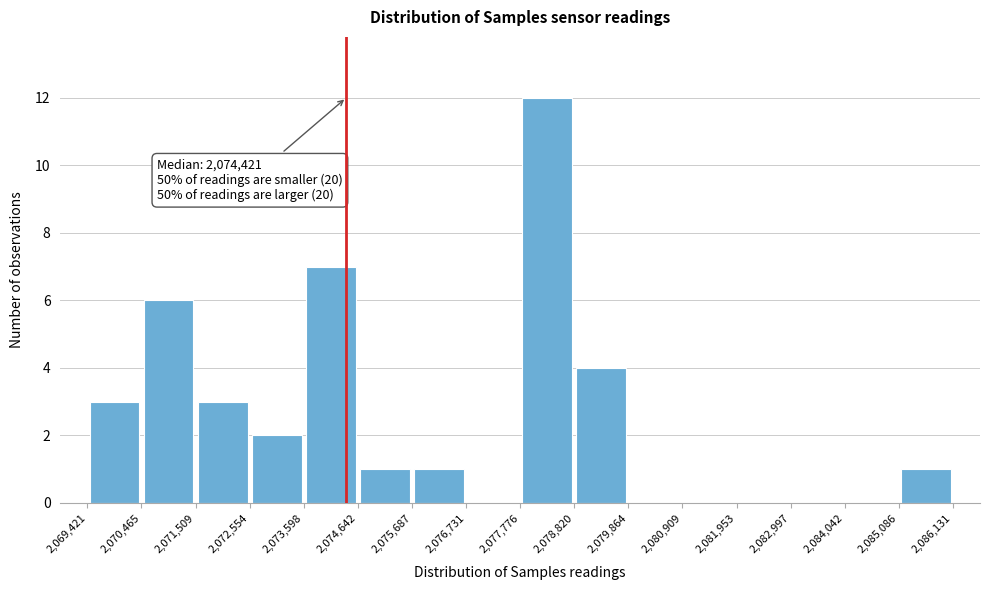

Which range on the x-axis has the tallest bar?

2,077,776 to 2,078,820